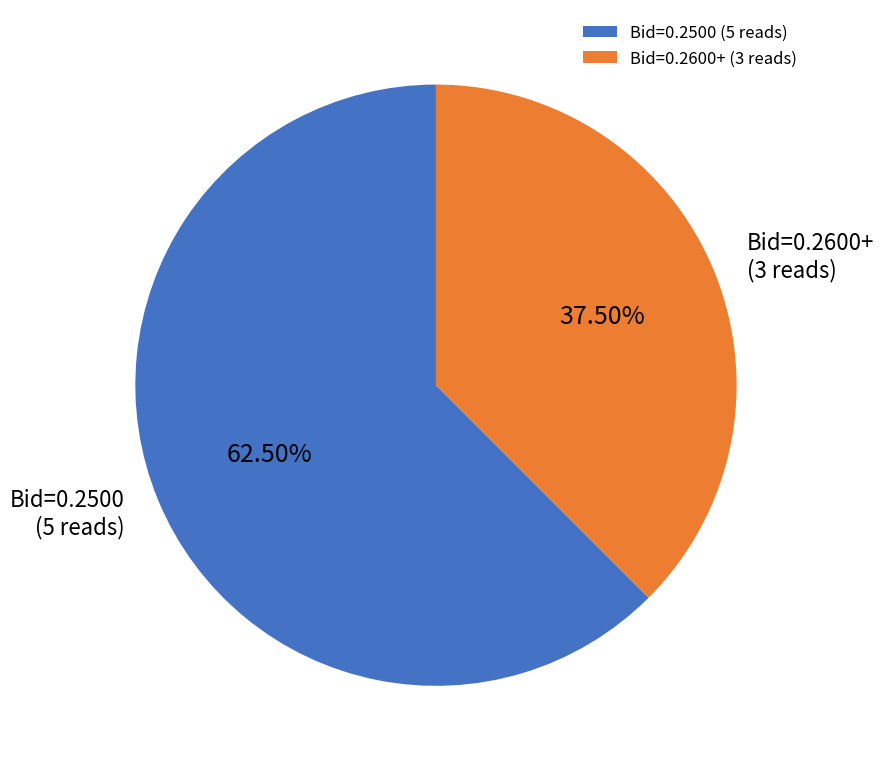

Which category accounts for the majority?

Bid=0.2500 (5 reads)